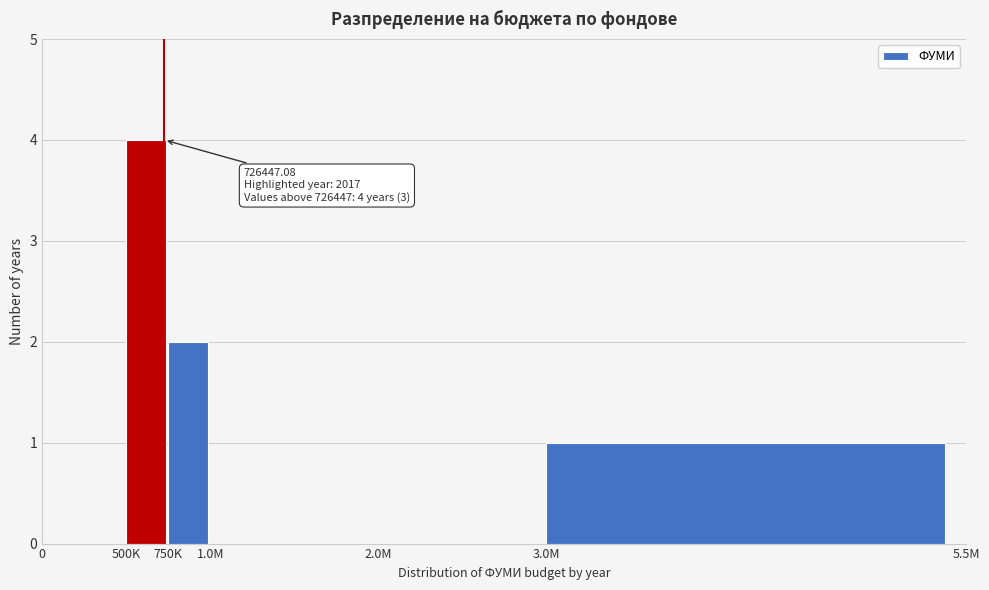

Reading left to right, list all the values displayed in this chart.

0=0	500K=4	750K=2	1.0M=0	2.0M=0	3.0M=1